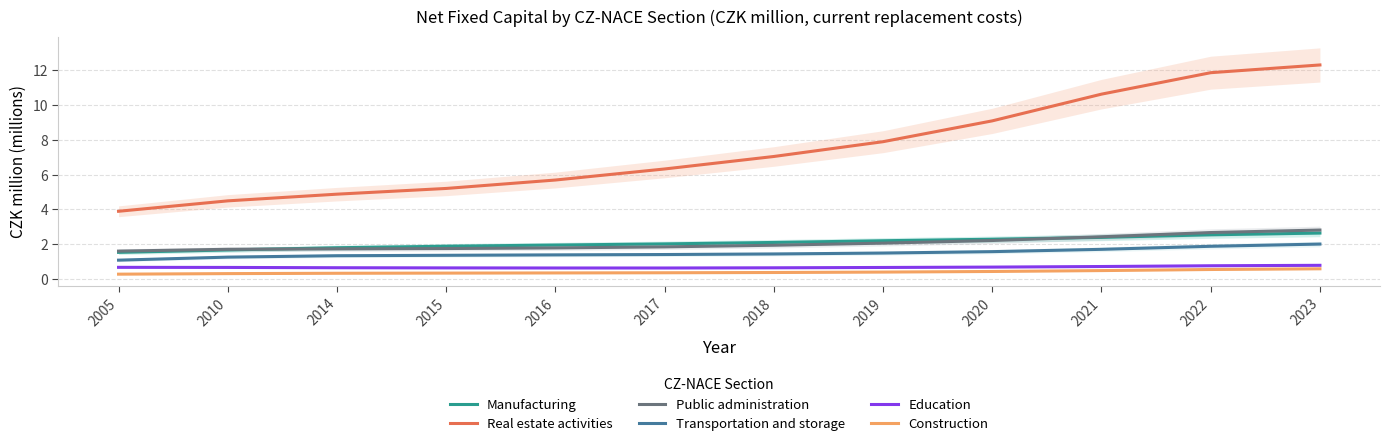

True or false: Education has more than 0 interior local peaks.

False